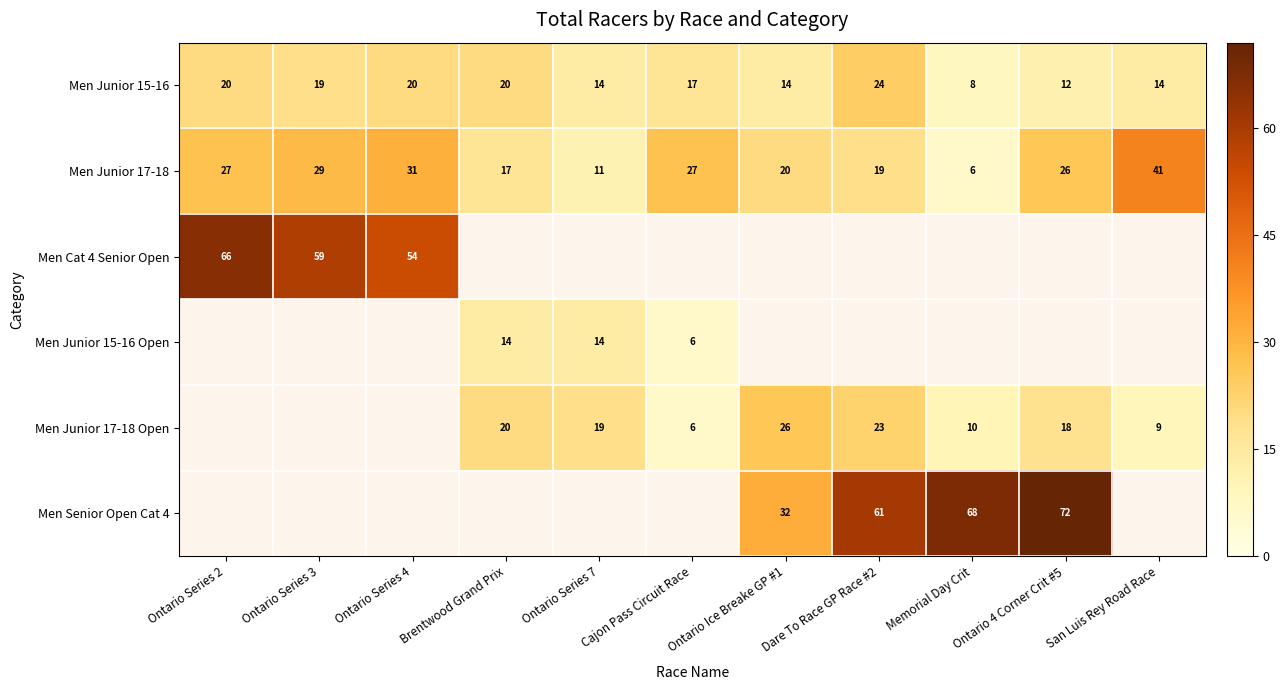

True or false: Men Junior 17-18 has a value of 15 at Ontario Series 7.

False